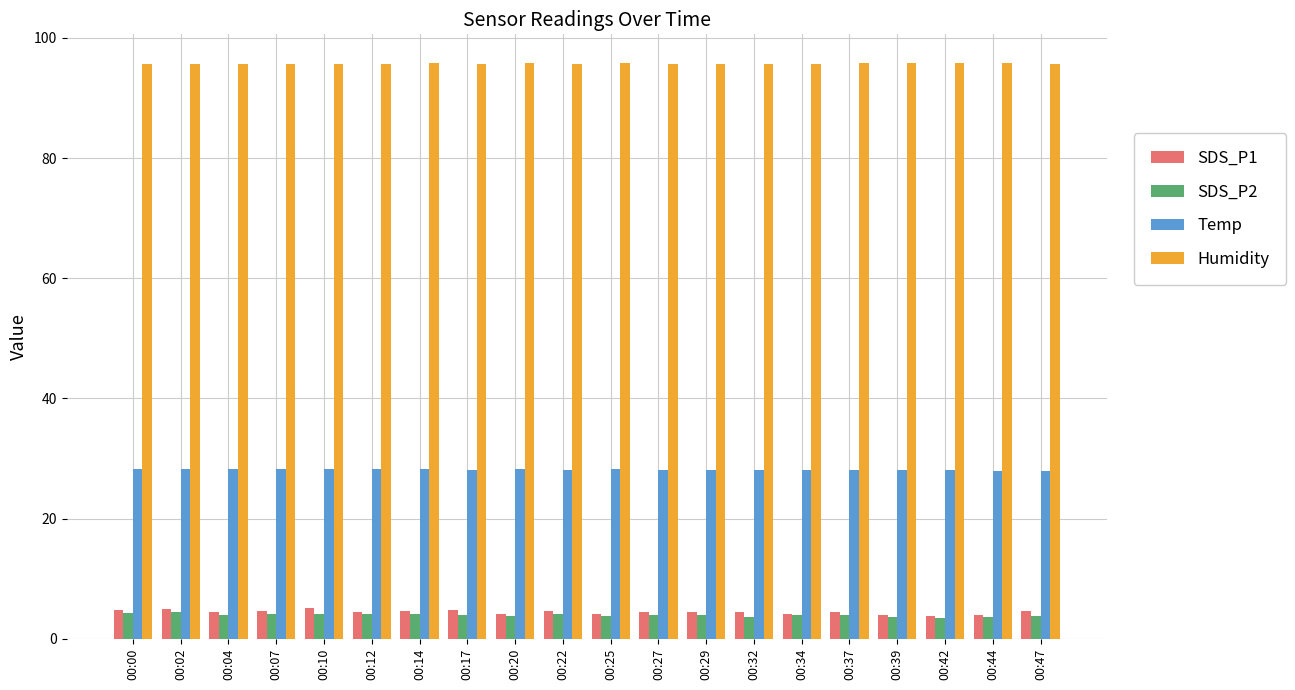

What is the maximum value shown in the chart?

95.8